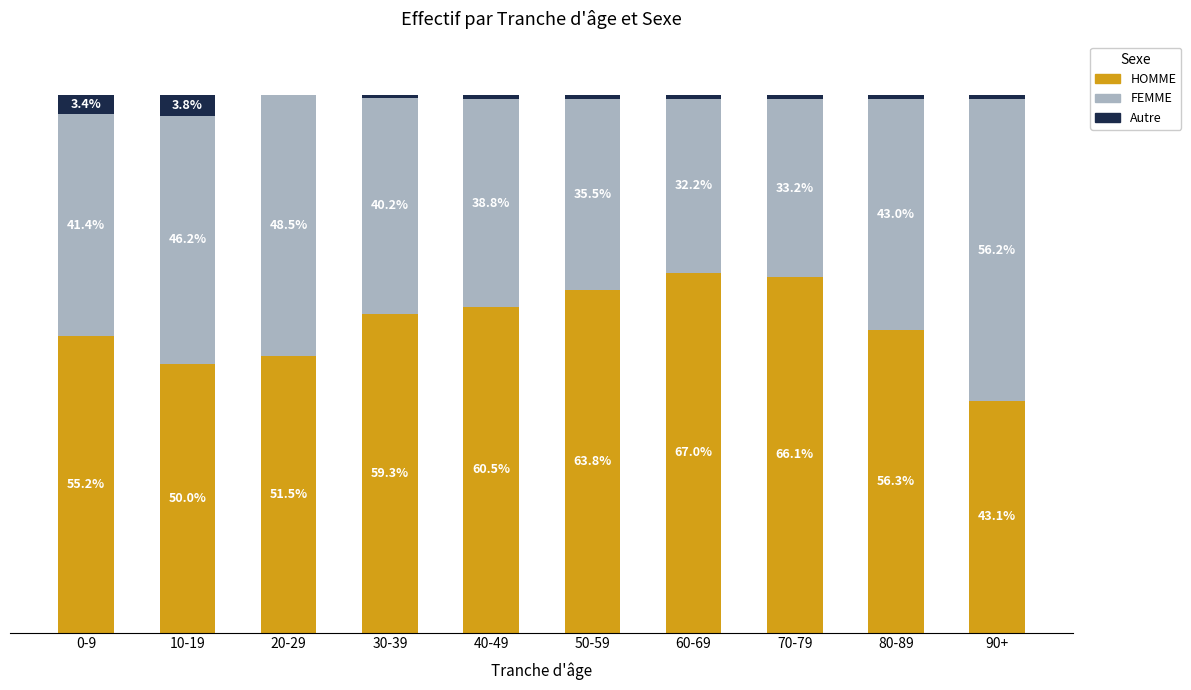

Where does the HOMME series first go above 59?

30-39